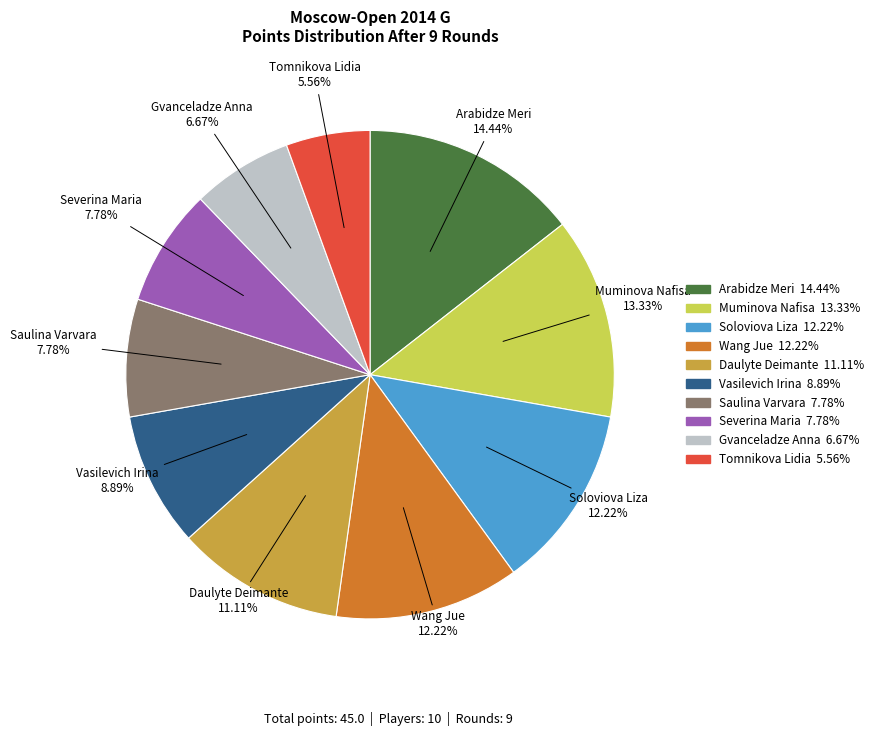

Is there any slice that represents more than half of the pie?

No